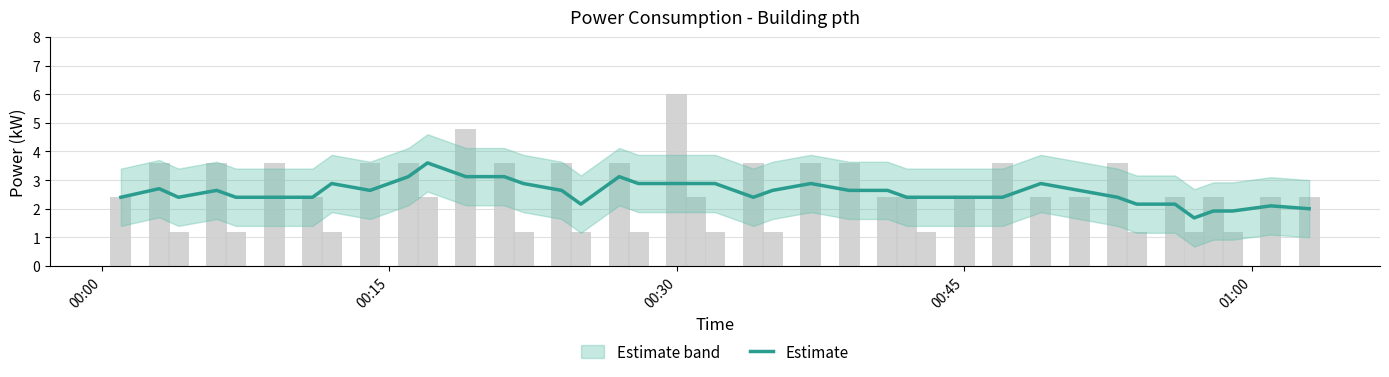

How many data points does each series have?

40